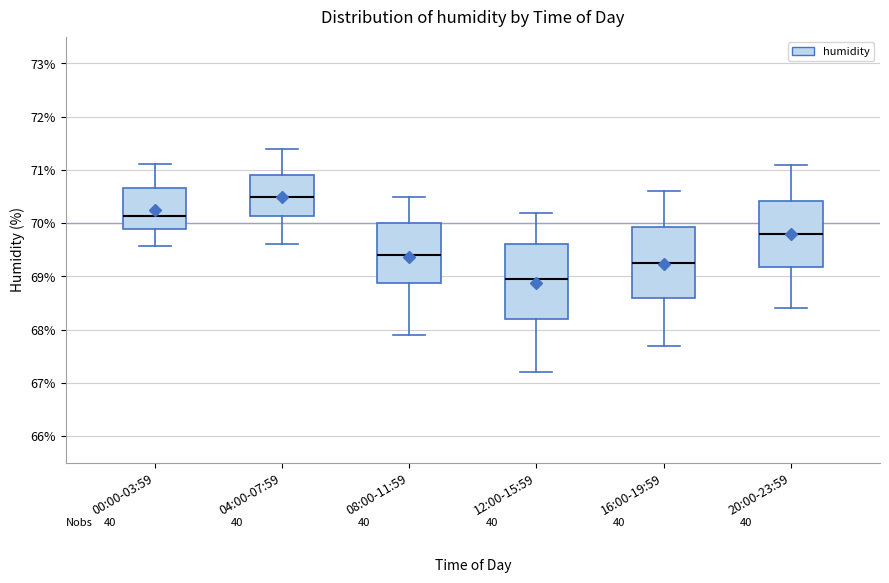

Reading left to right, read every box against the y-axis: the position of its median line, the range the box covers, and the ends of its whiskers. The values are not printed on the chart, so give them approximately, as read against the axis.

00:00-03:59: median 70.1, box 69.9 to 70.7, whiskers 69.6 to 71.1
04:00-07:59: median 70.5, box 70.1 to 70.9, whiskers 69.6 to 71.4
08:00-11:59: median 69.4, box 68.9 to 70.0, whiskers 67.9 to 70.5
12:00-15:59: median 69.0, box 68.2 to 69.6, whiskers 67.2 to 70.2
16:00-19:59: median 69.3, box 68.6 to 69.9, whiskers 67.7 to 70.6
20:00-23:59: median 69.8, box 69.2 to 70.4, whiskers 68.4 to 71.1